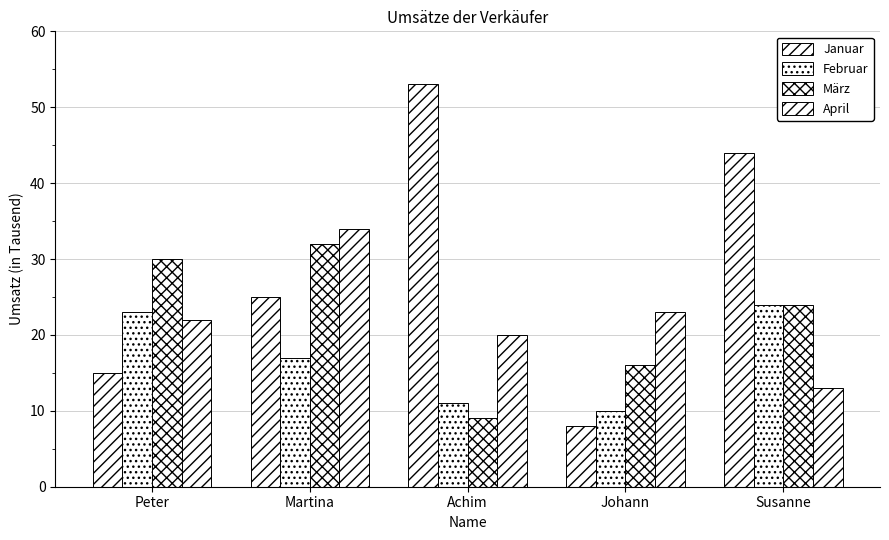

How many bars are there in total?

20